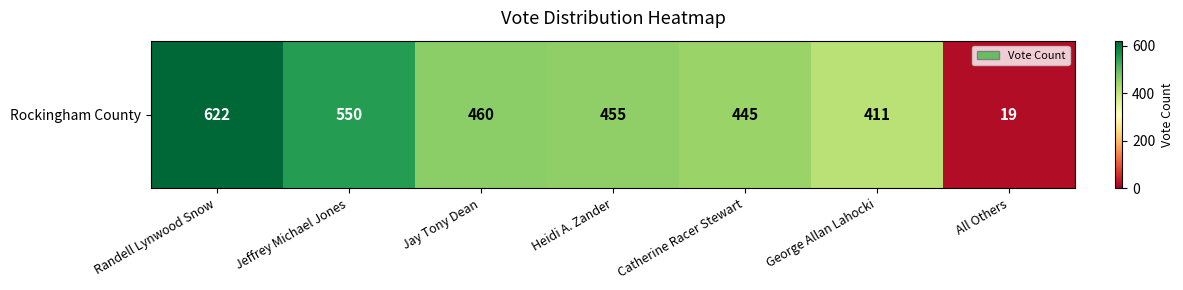

How many values exceed 455?

3